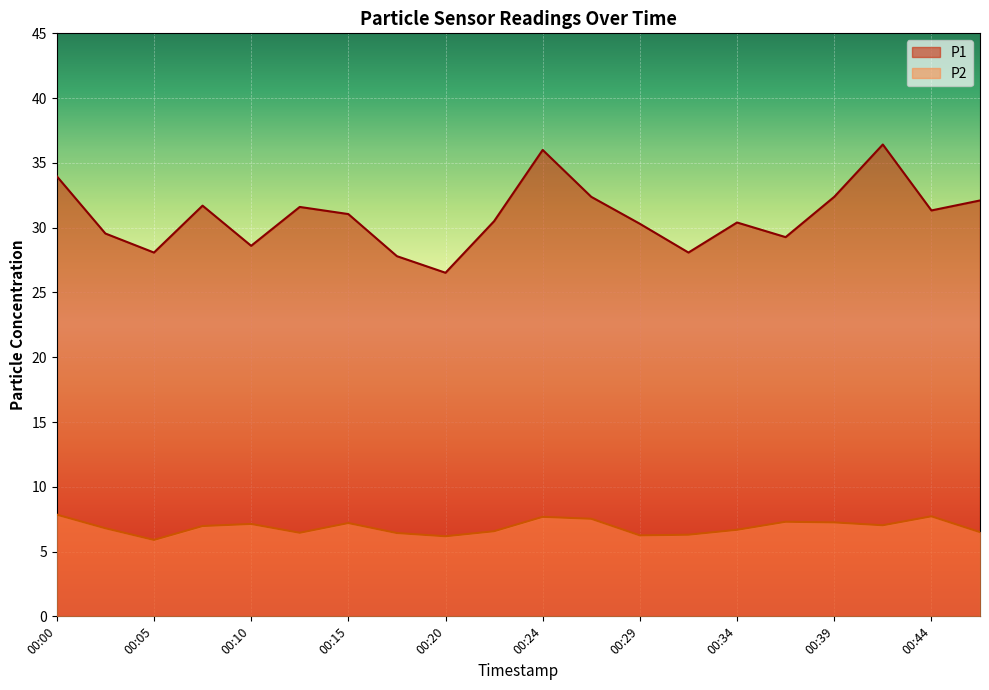

Count the number of data series in this chart.

2